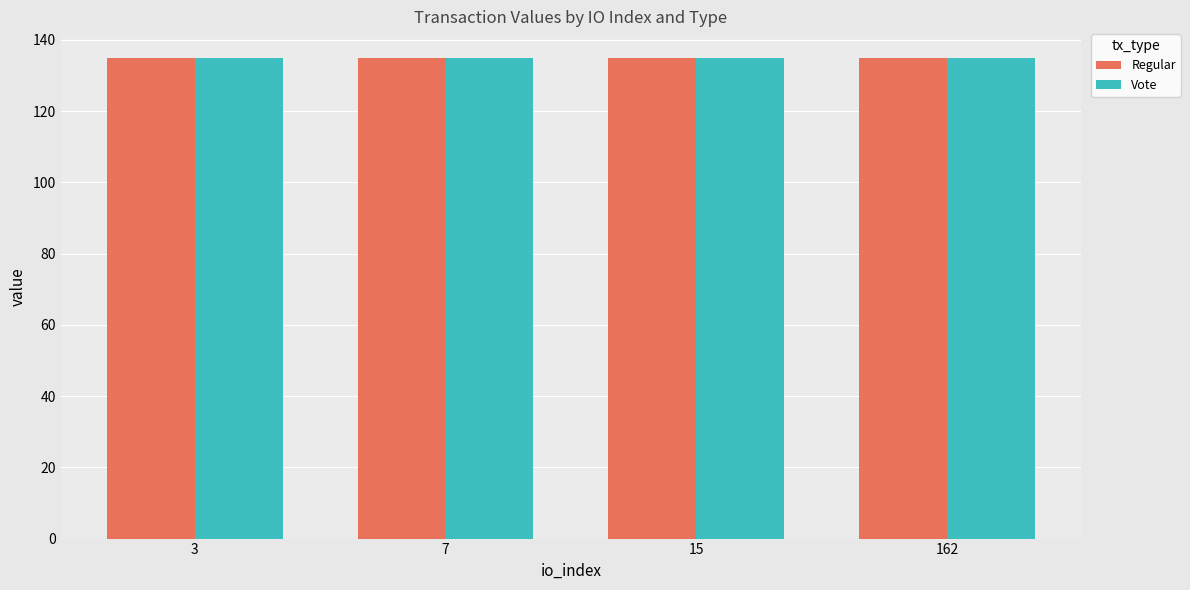

The Vote series shows 134.9 at 7. True or false?

True